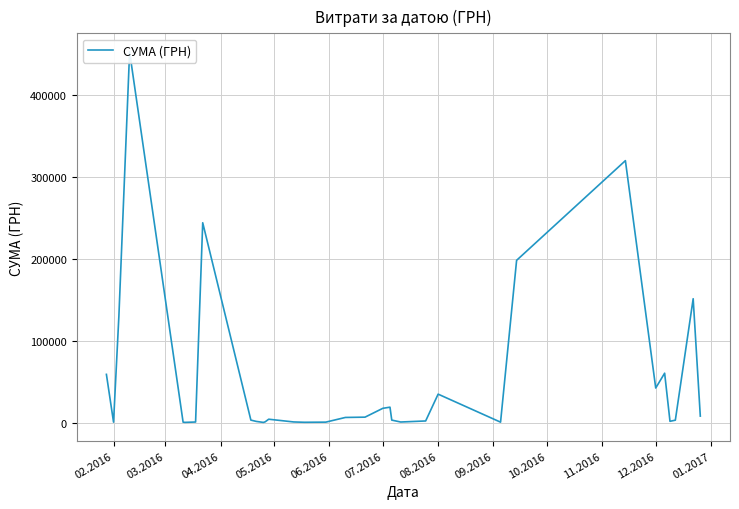

The value at 09.2016 is 82987.4. True or false?

False